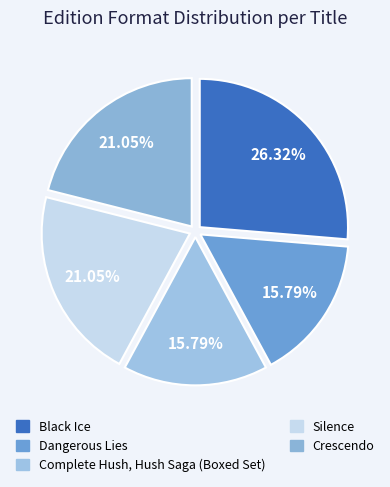

Rank the categories by value from highest to lowest.

Black Ice, Silence, Crescendo, Dangerous Lies, Complete Hush, Hush Saga (Boxed Set)